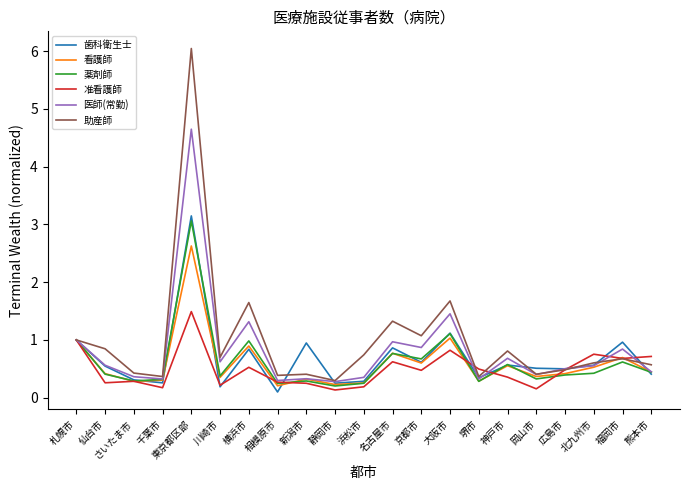

What value does the 医師(常勤) series have at 仙台市?

0.6